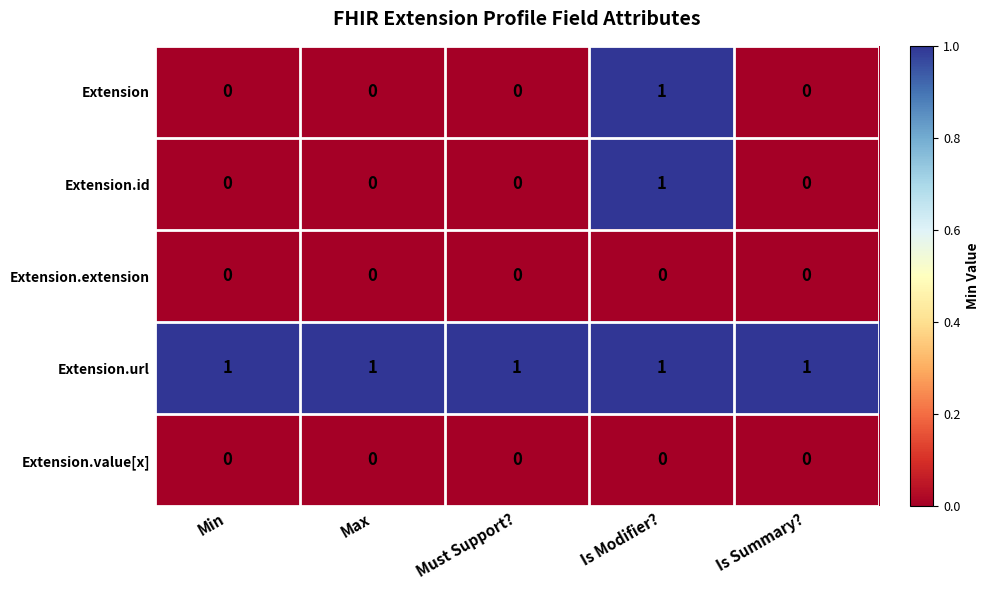

At which category is the sum across all series the highest?

Is Modifier?